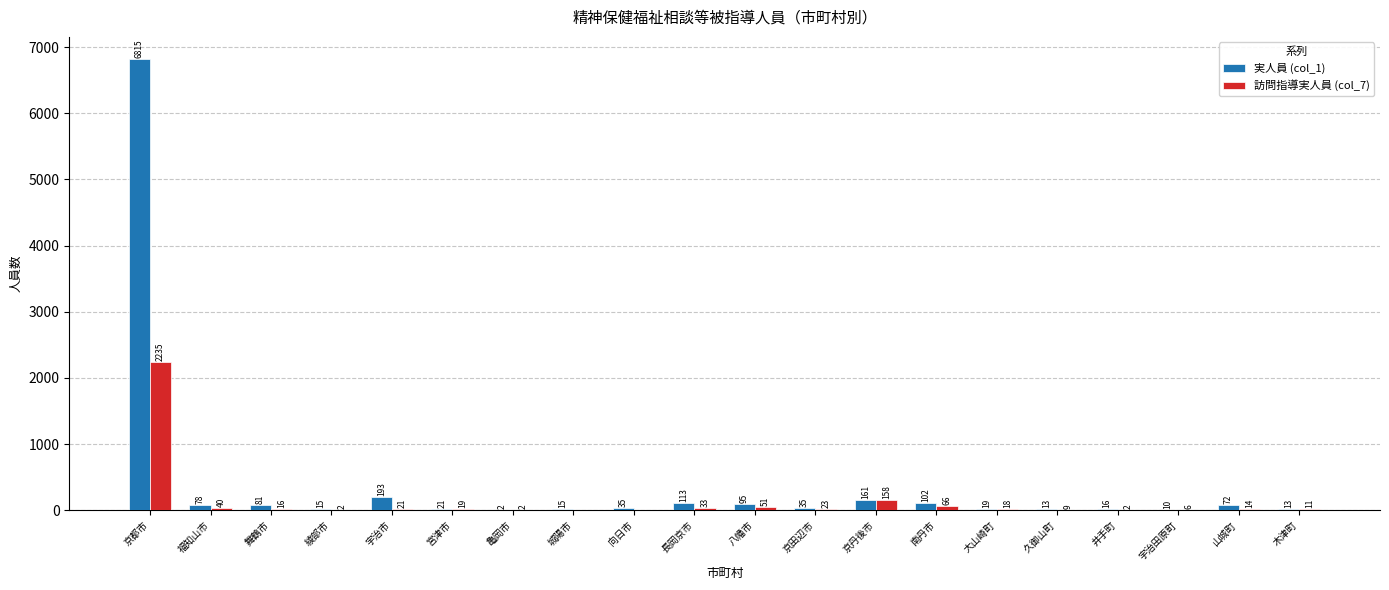

Is it true that 訪問指導実人員 (col_7) equals 2 at 亀岡市?

True